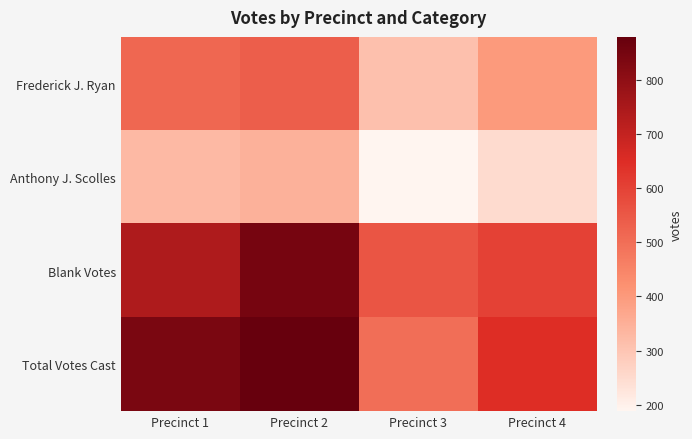

Reading right to left, transcribe all the data shown in this chart.

Frederick J. Ryan: Precinct 4=400	Precinct 3=312	Precinct 2=534	Precinct 1=516
Anthony J. Scolles: Precinct 4=249	Precinct 3=188	Precinct 2=346	Precinct 1=326
Blank Votes: Precinct 4=603	Precinct 3=558	Precinct 2=848	Precinct 1=742
Total Votes Cast: Precinct 4=649	Precinct 3=500	Precinct 2=880	Precinct 1=842